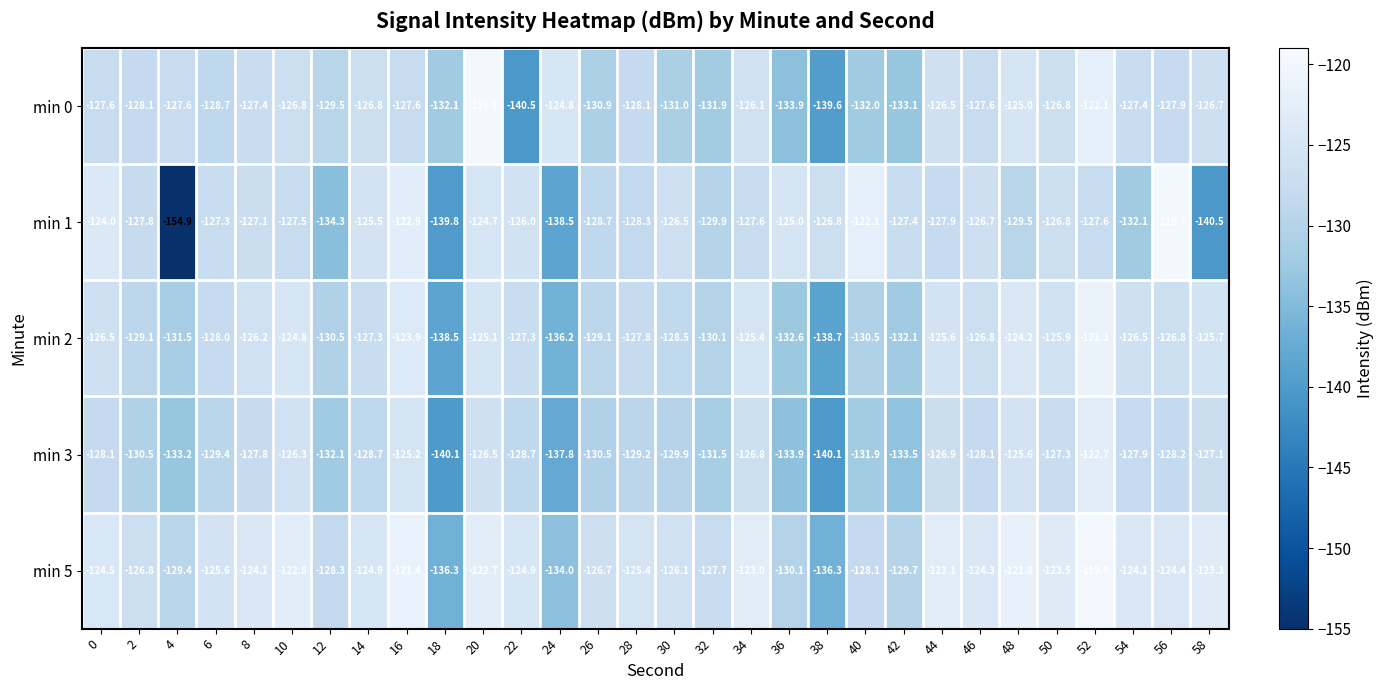

How many data points in min 0 are less than -127?

20